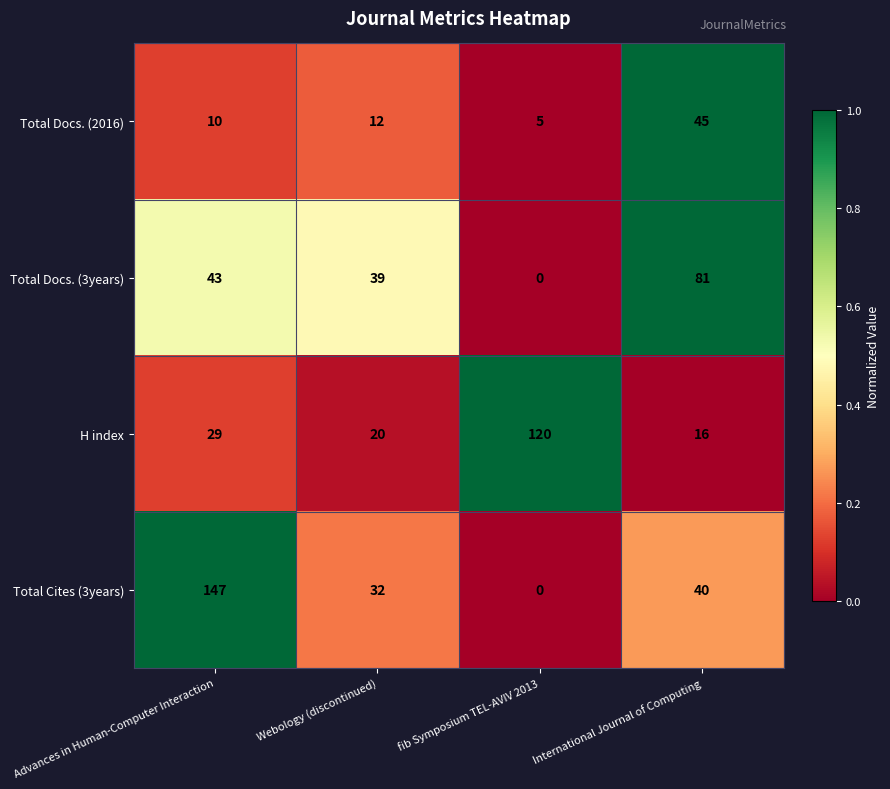

What is the highest value of the Total Cites (3years) series?

147